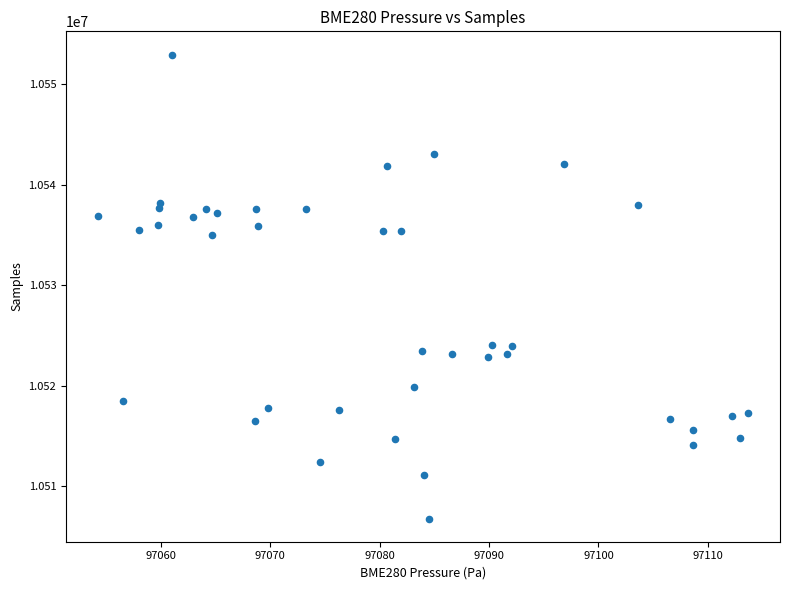

What is the range of Y values (max minus min)?

46111